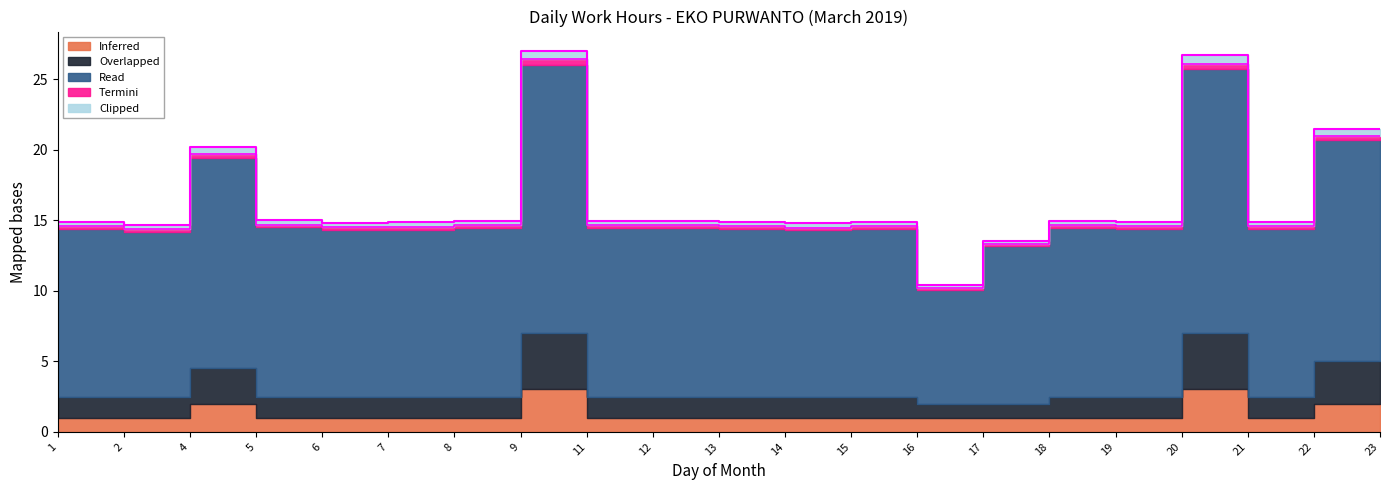

In Overlapped, how many points are lower than both neighbors (excluding endpoints)?

1